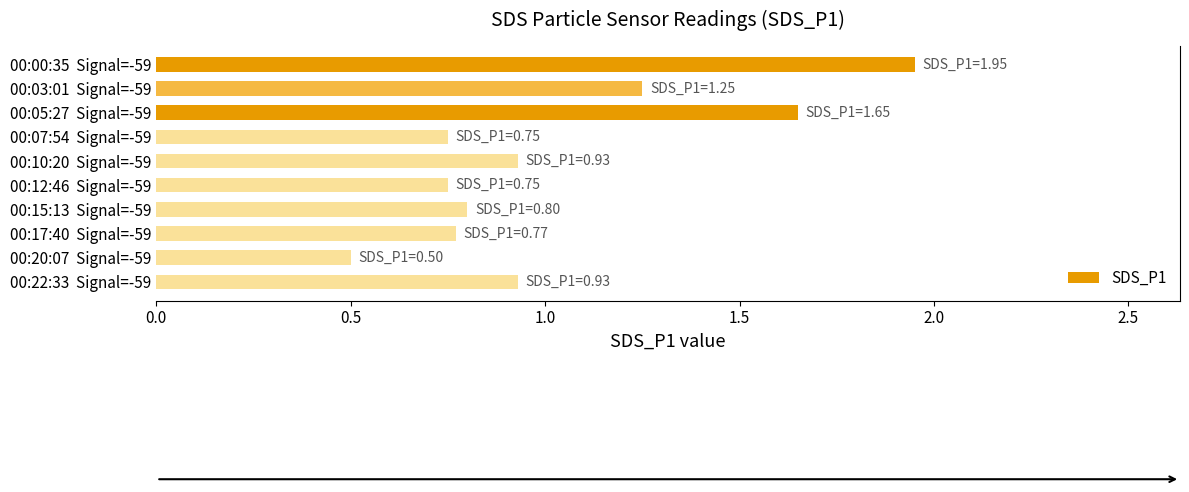

At which category does the chart reach its minimum across all series?

00:20:07  Signal=-59